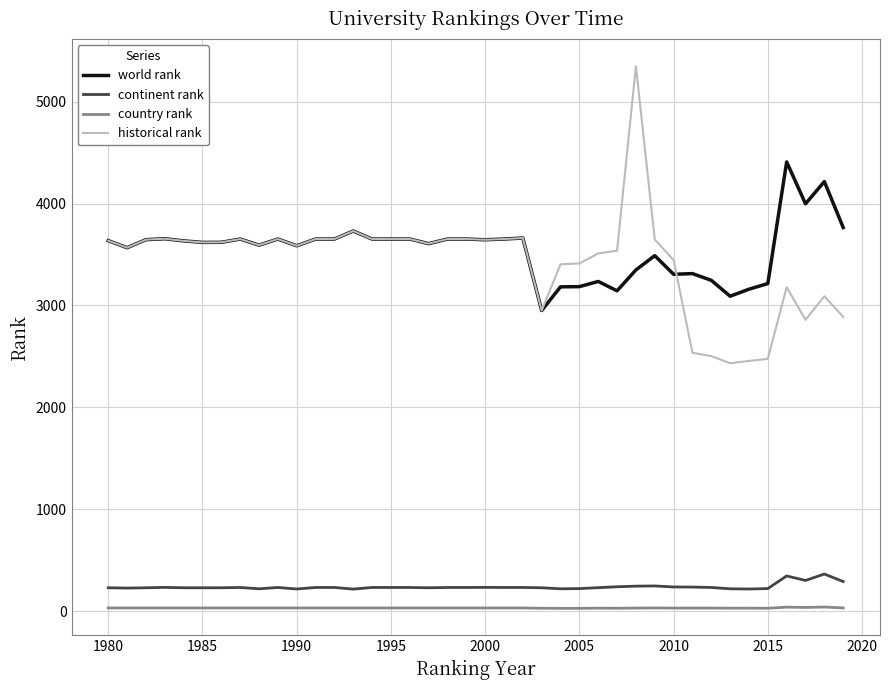

What are all the series names shown in the legend?

world rank, continent rank, country rank, historical rank